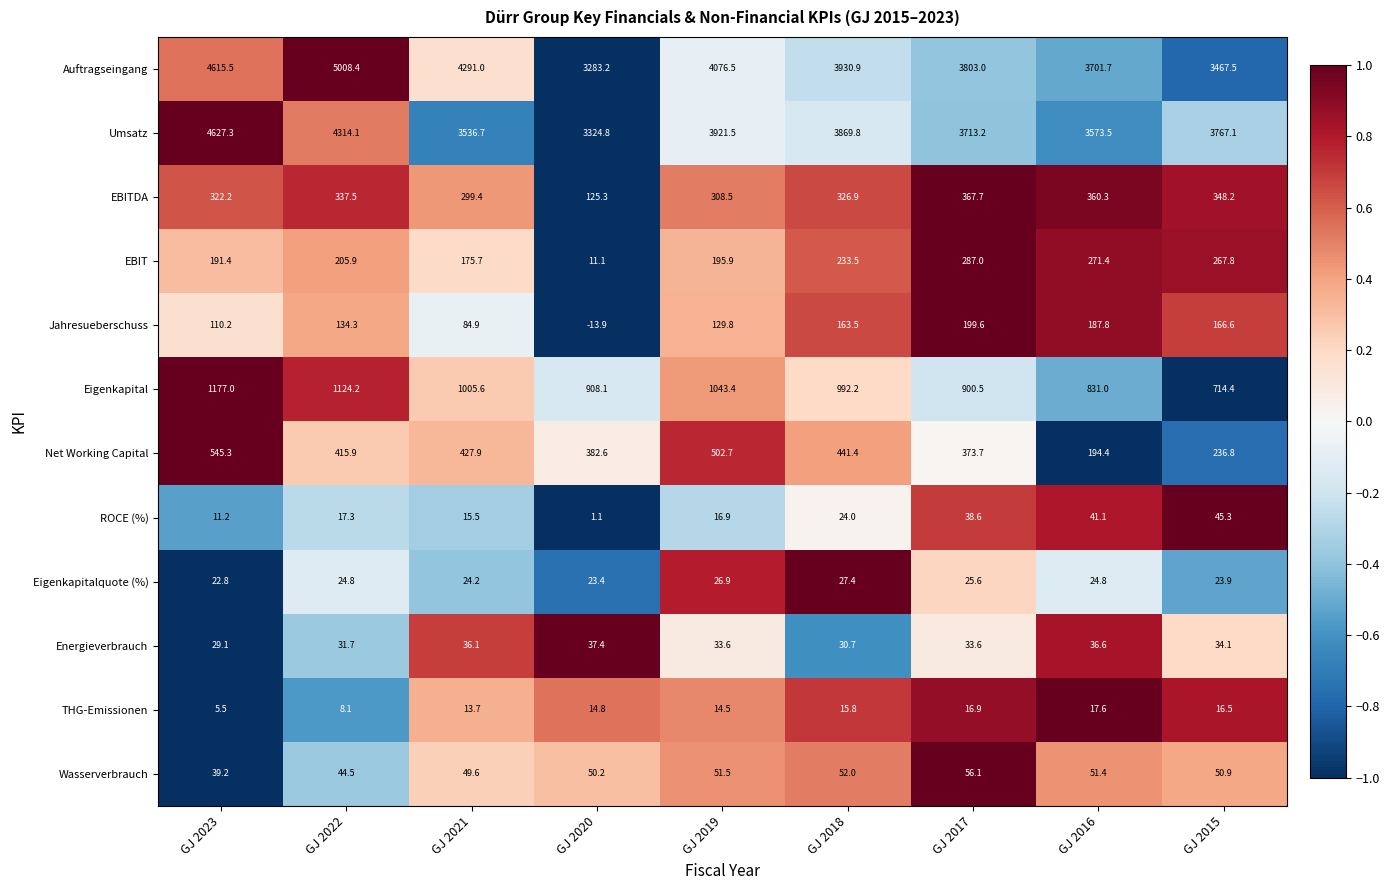

Between GJ 2023 and GJ 2020, which series saw the biggest shift?

Auftragseingang